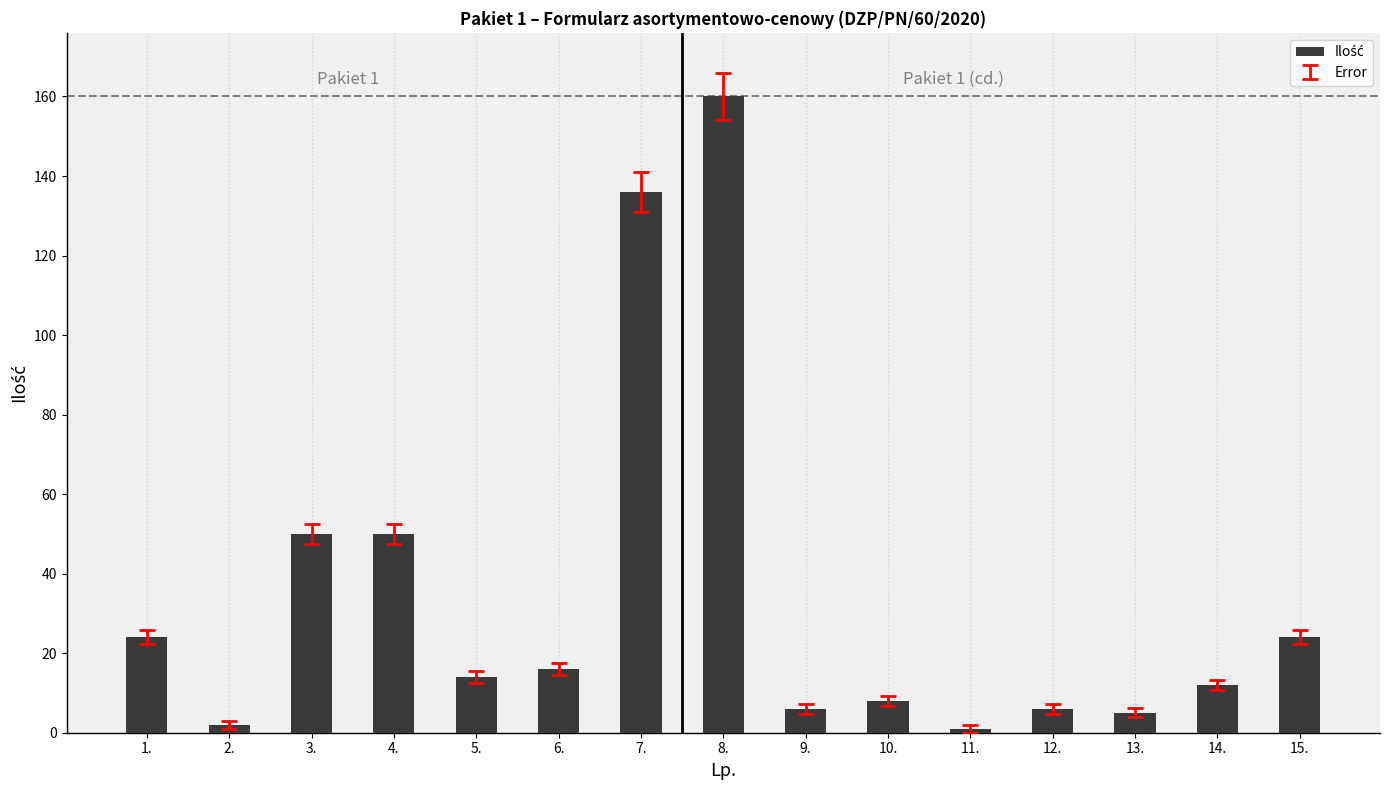

What value does the data have at 14.?

12